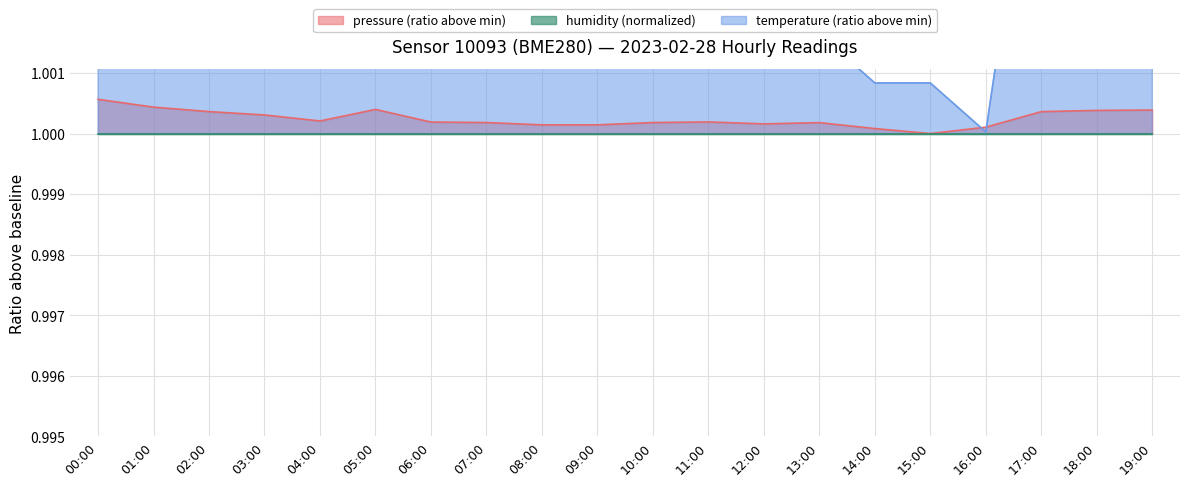

The pressure (ratio above min) series shows 1.8 at 14:00. True or false?

False